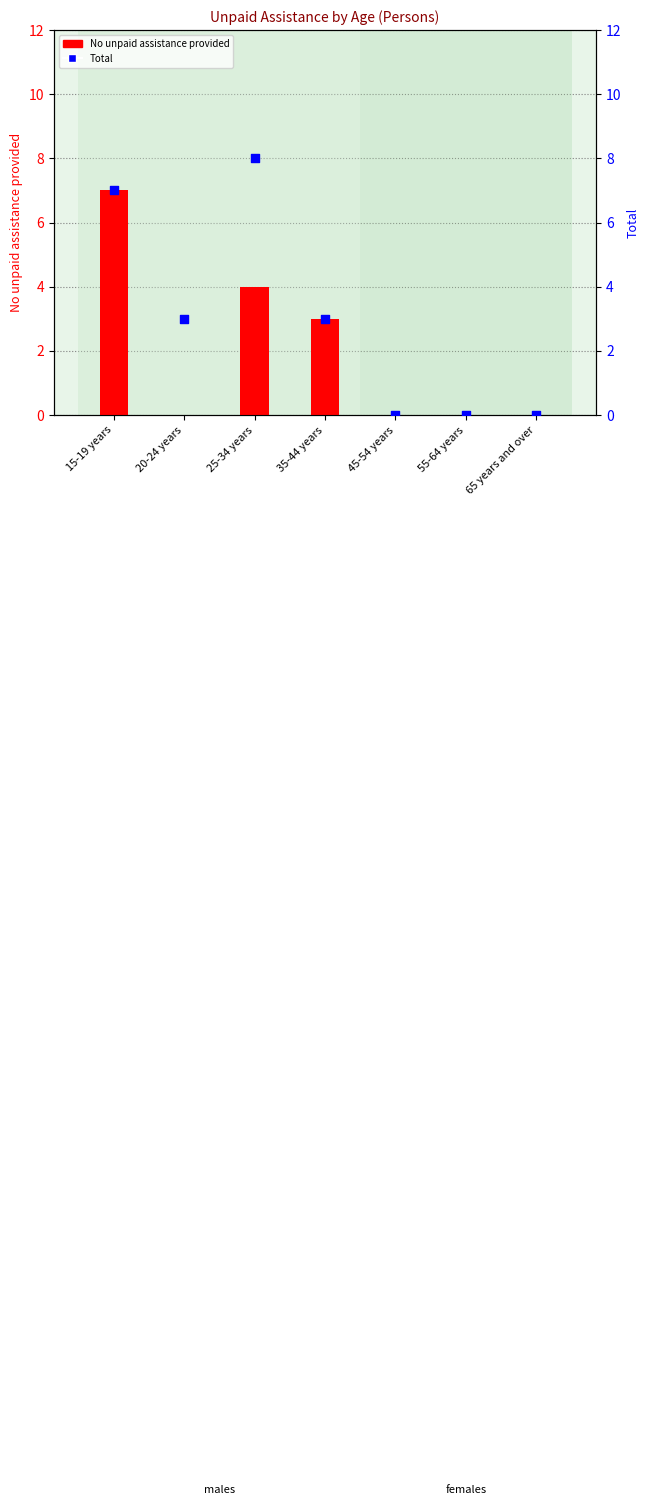

Which series contains the highest Y value?

Total